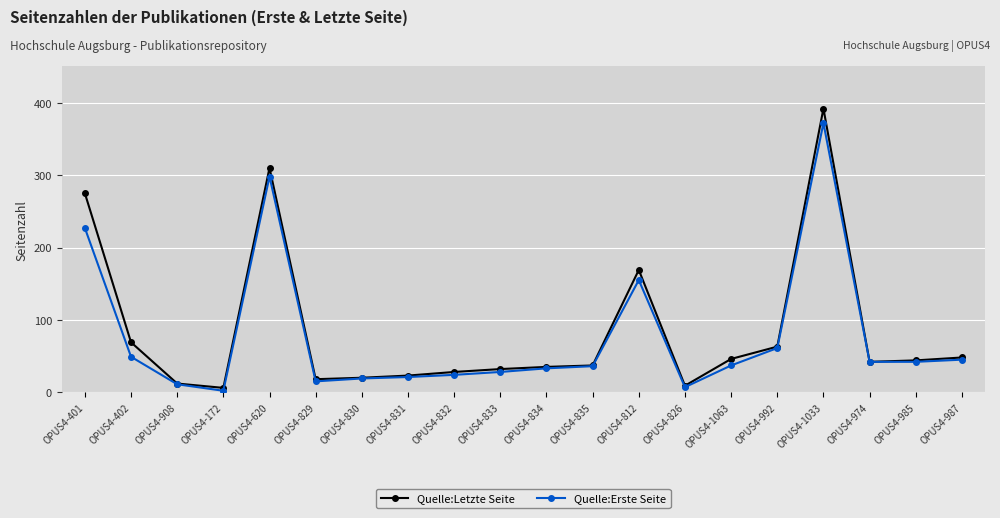

What is the label of the 13th point from the right?

OPUS4-831